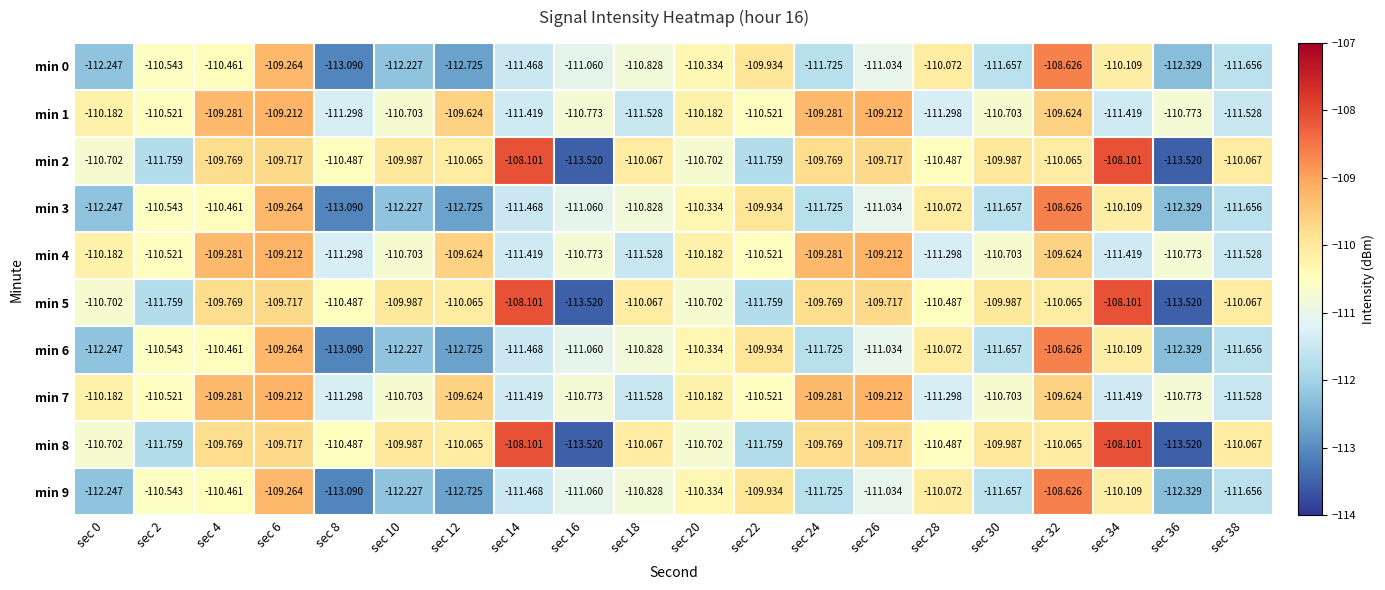

Is the value of min 3 at sec 34 greater than the value of min 7 at sec 16?

Yes